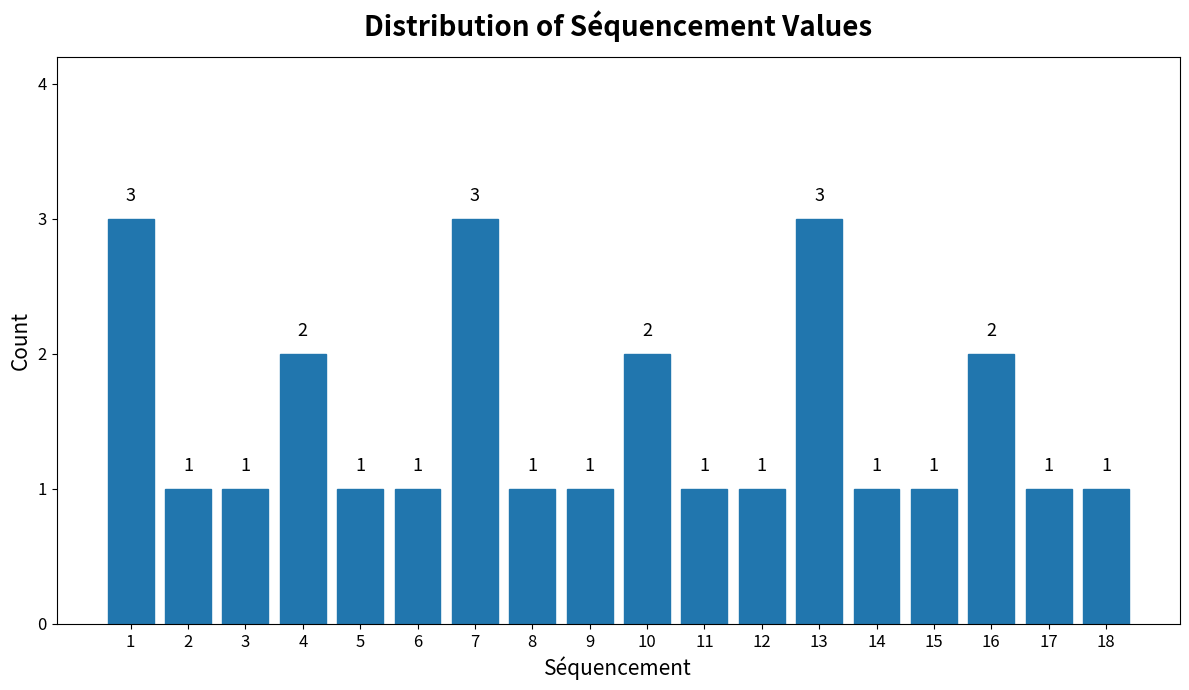

Reading right to left, extract all data points from this chart.

1	1	2	1	1	3	1	1	2	1	1	3	1	1	2	1	1	3